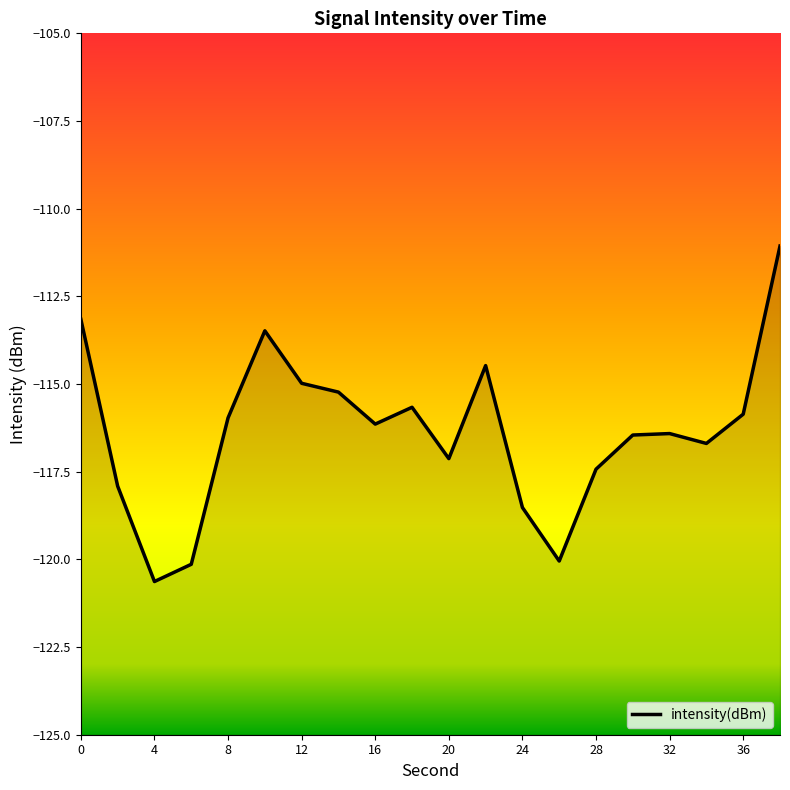

What is the minimum value shown in the chart?

-120.6